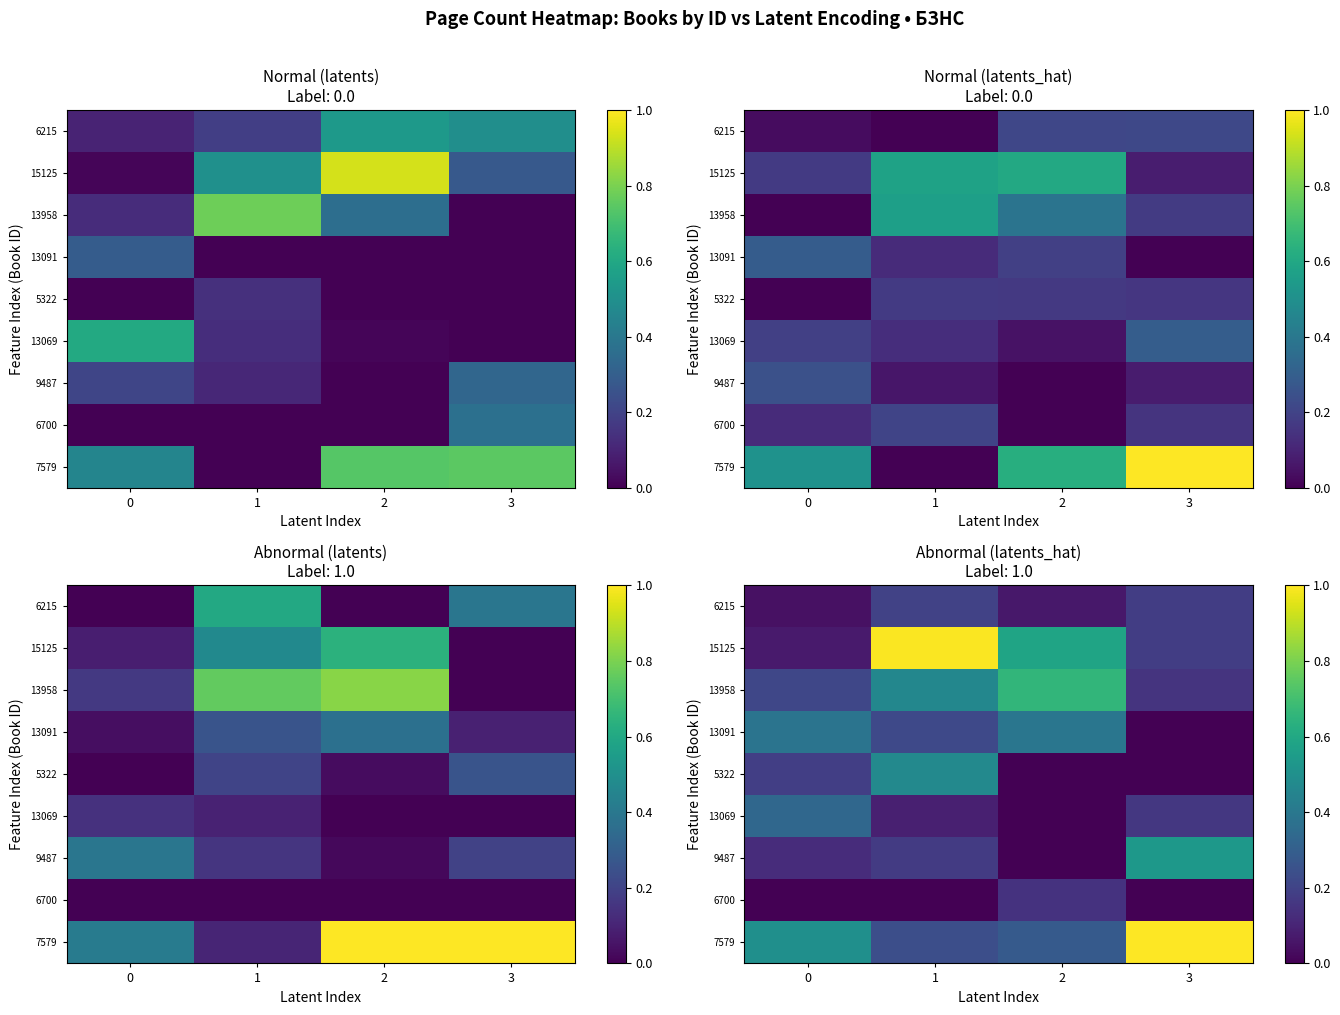

Is it true that 6700 equals -0.1 at 3?

False